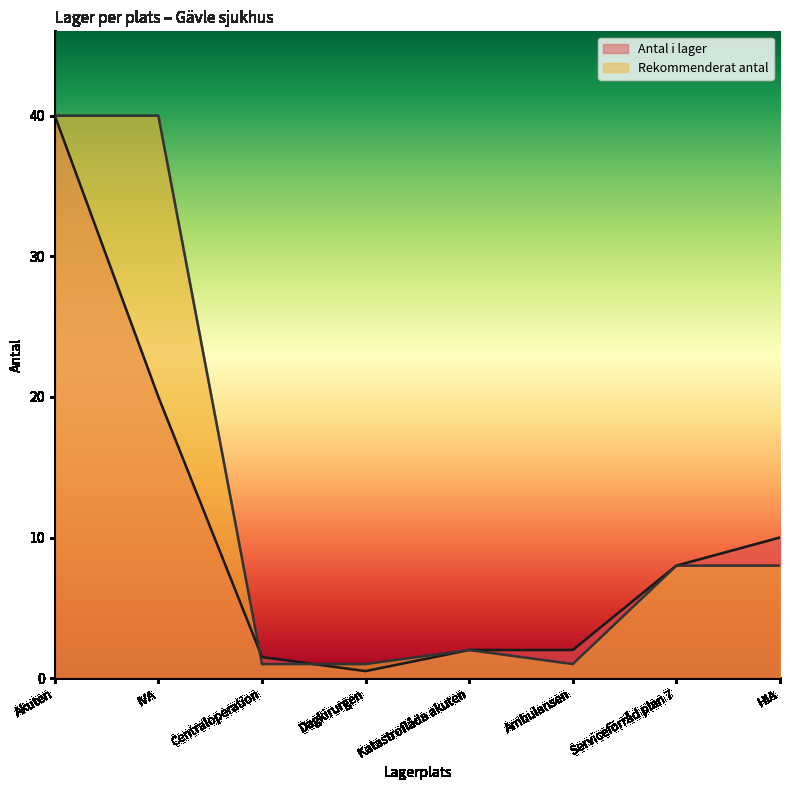

Reading left to right, what are all the values shown in this chart?

Antal i lager: 40.0	20.0	1.5	0.5	2.0	2.0	8.0	10.0
Rekommenderat antal: 40.0	40.0	1.0	1.0	2.0	1.0	8.0	8.0